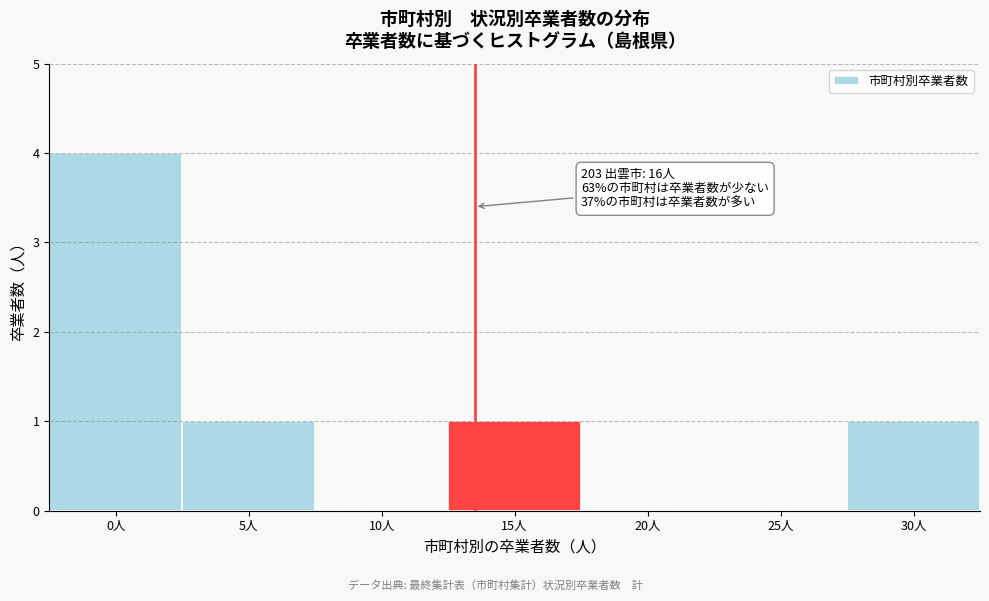

Reading right to left, what are all the values shown in this chart?

30人=1	25人=0	20人=0	15人=1	10人=0	5人=1	0人=4